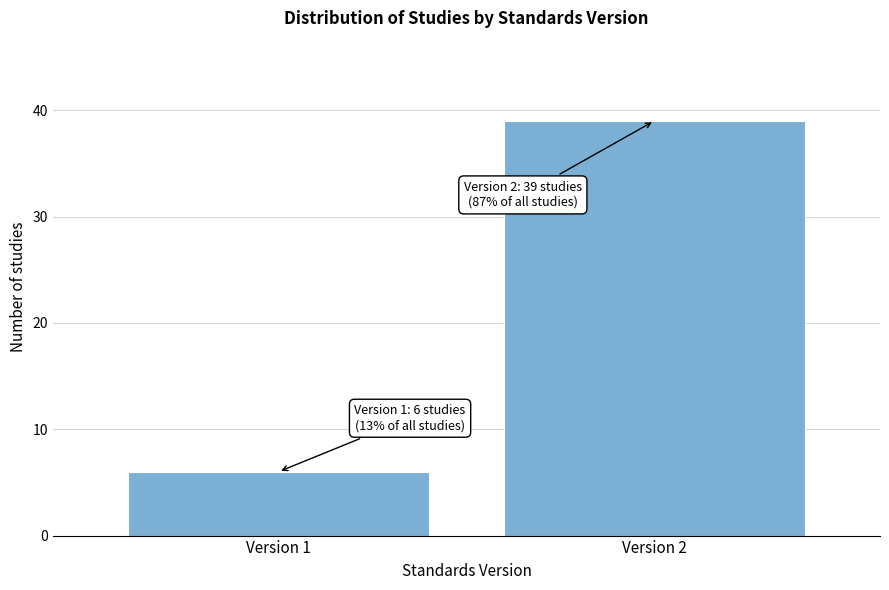

Reading left to right, transcribe all the data shown in this chart.

Version 1=6	Version 2=39